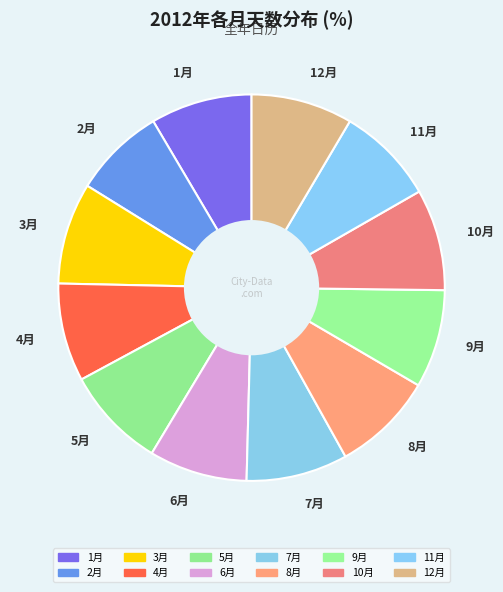

Do 9月 and 12月 together represent more than half of the pie?

No